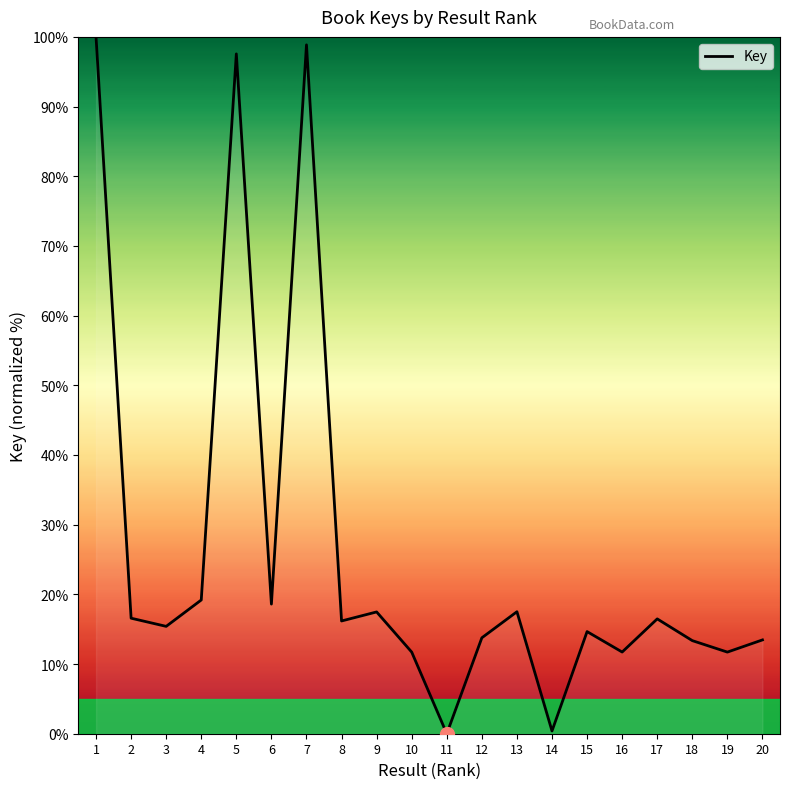

What is the change in value from 7 to 13?

-81.4